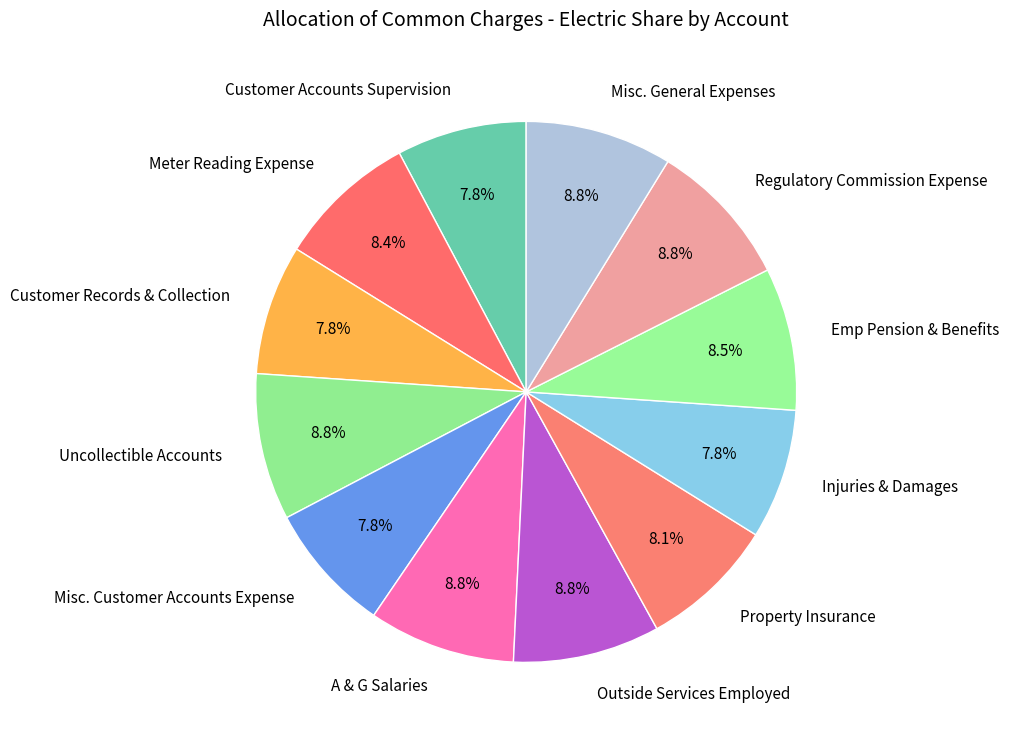

What is the total percentage of Outside Services Employed and Customer Records & Collection?

16.6%